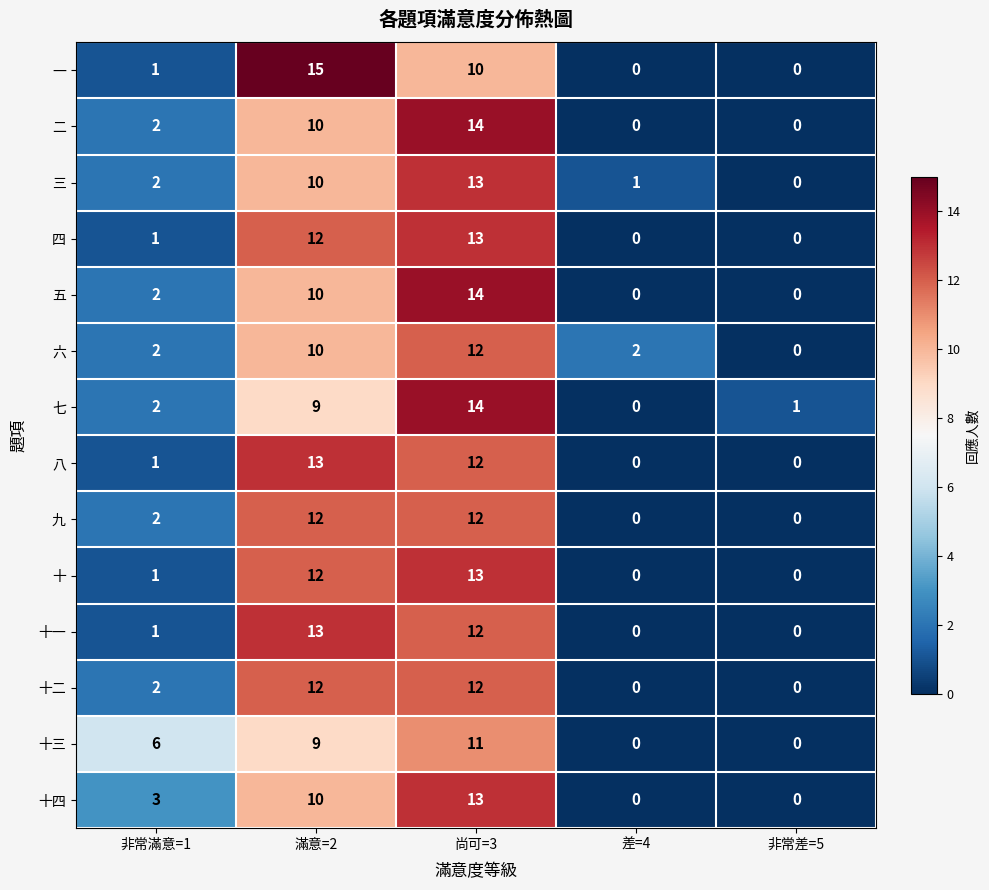

How many distinct data groups are displayed?

14